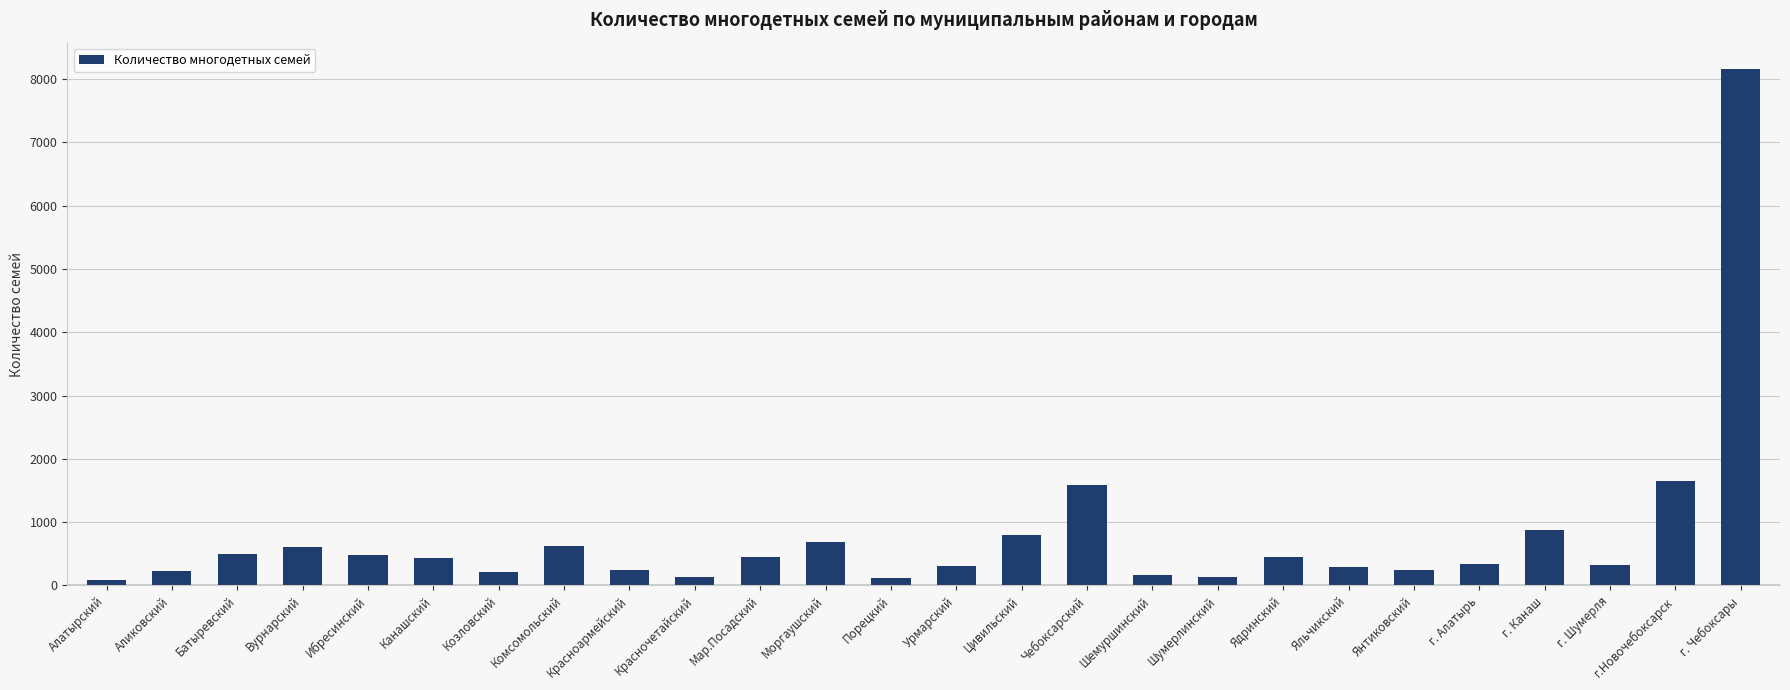

Which has a higher value, г. Шумерля or Шемуршинский?

г. Шумерля